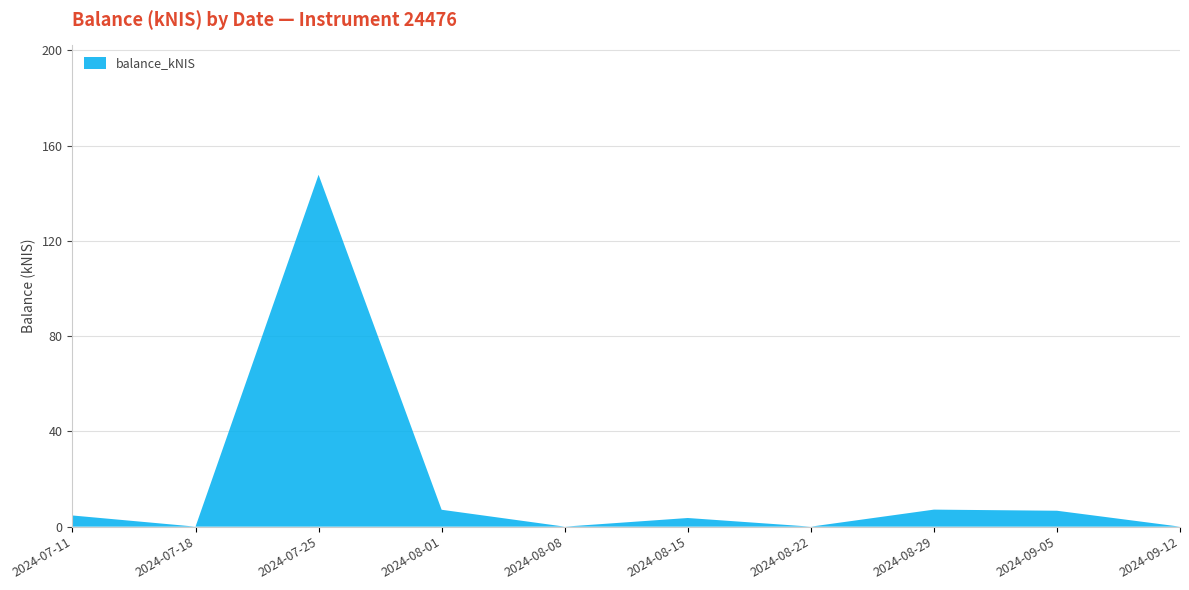

Reading left to right, what are all the values shown in this chart?

2024-07-11=4.7	2024-07-18=0.0	2024-07-25=147.7	2024-08-01=7.1	2024-08-08=0.0	2024-08-15=3.6	2024-08-22=0.0	2024-08-29=7.2	2024-09-05=6.7	2024-09-12=0.0